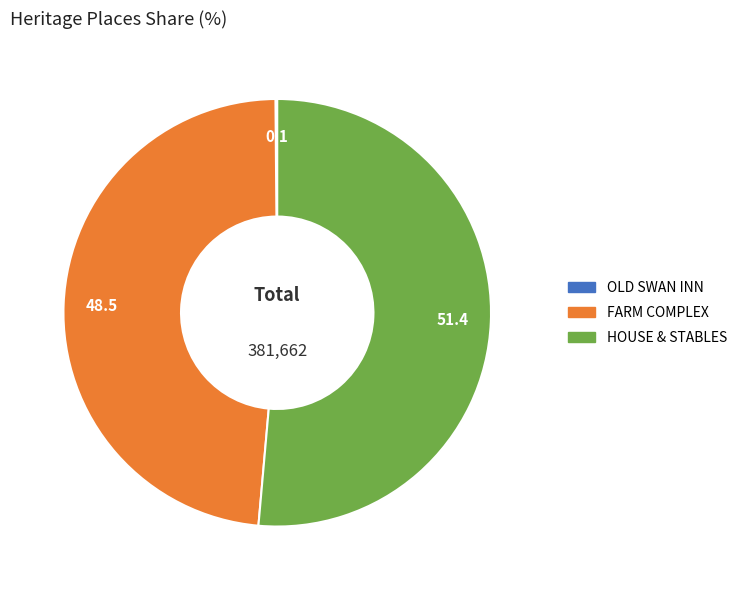

Approximately how many times larger is the value at HOUSE & STABLES compared to FARM COMPLEX?

1.1